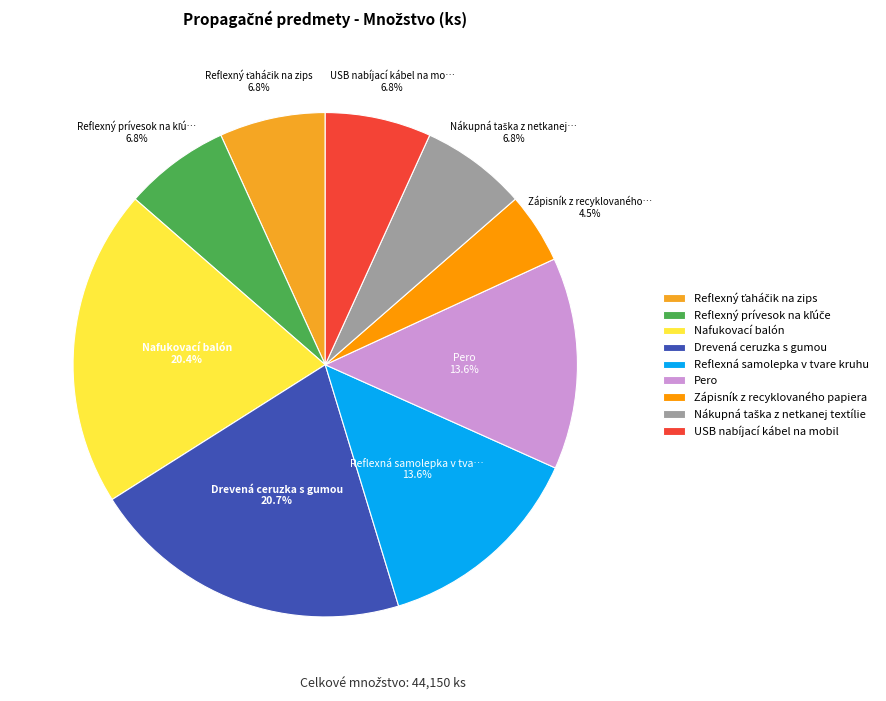

How many segments does this pie chart have?

9